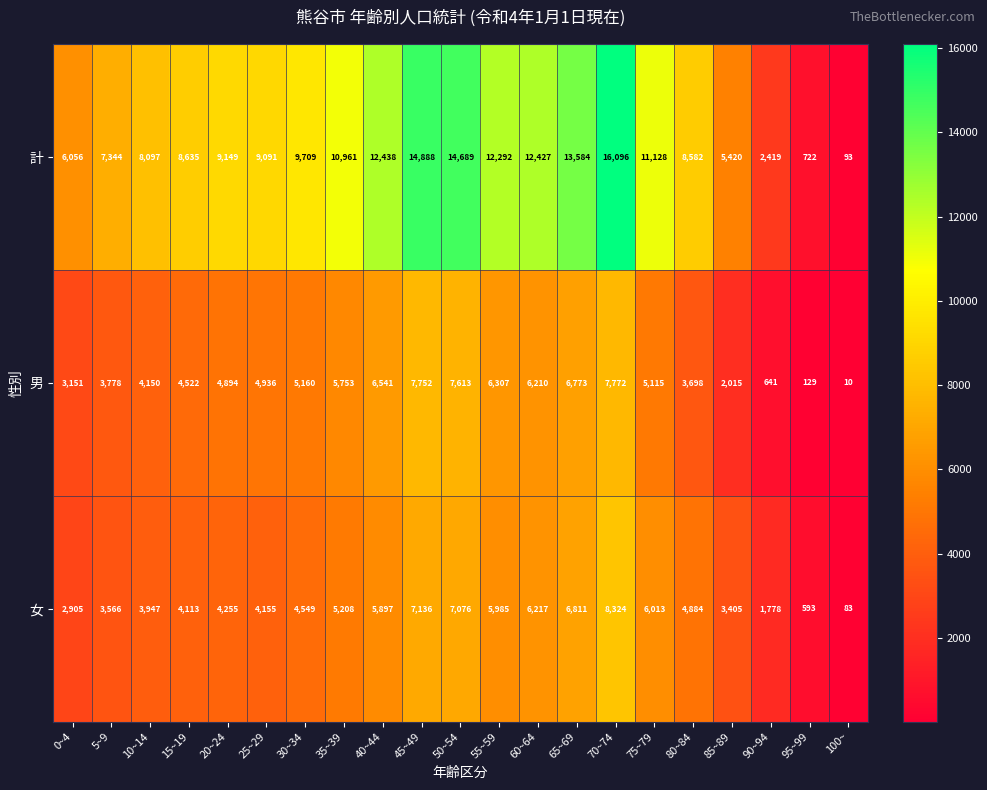

The 女 series shows 5772 at 85~89. True or false?

False